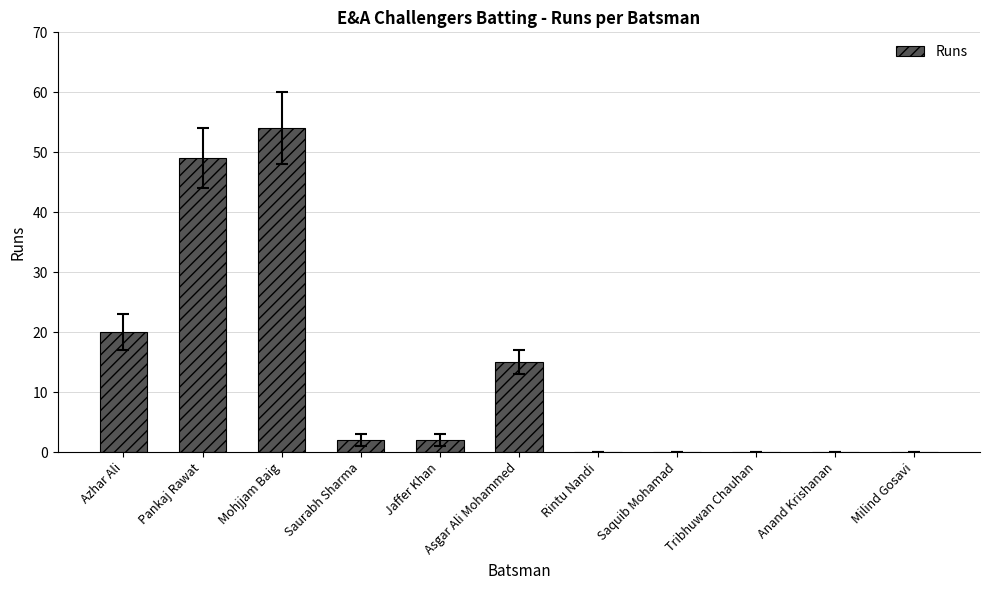

Reading left to right, list all the values displayed in this chart.

Azhar Ali=20	Pankaj Rawat=49	Mohjjam Baig=54	Saurabh Sharma=2	Jaffer Khan=2	Asgar Ali Mohammed=15	Rintu Nandi=0	Saquib Mohamad=0	Tribhuwan Chauhan=0	Anand Krishanan=0	Milind Gosavi=0